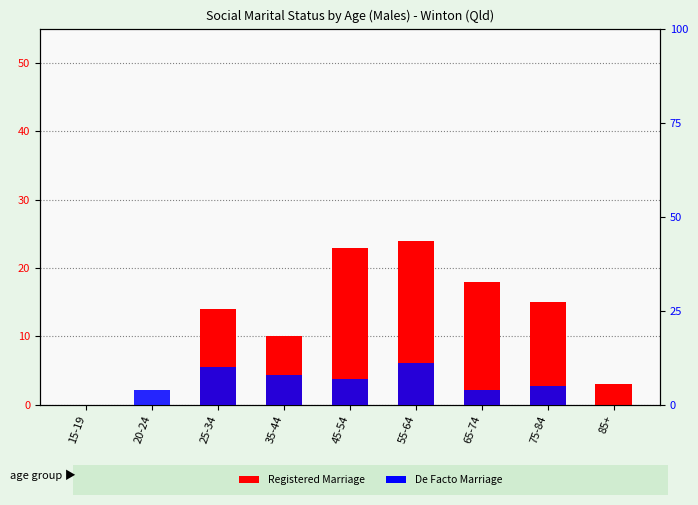

Reading right to left, what are all the values shown in this chart?

Registered Marriage: 3	15	18	24	23	10	14	0	0
De Facto Marriage: 0	5	4	11	7	8	10	4	0